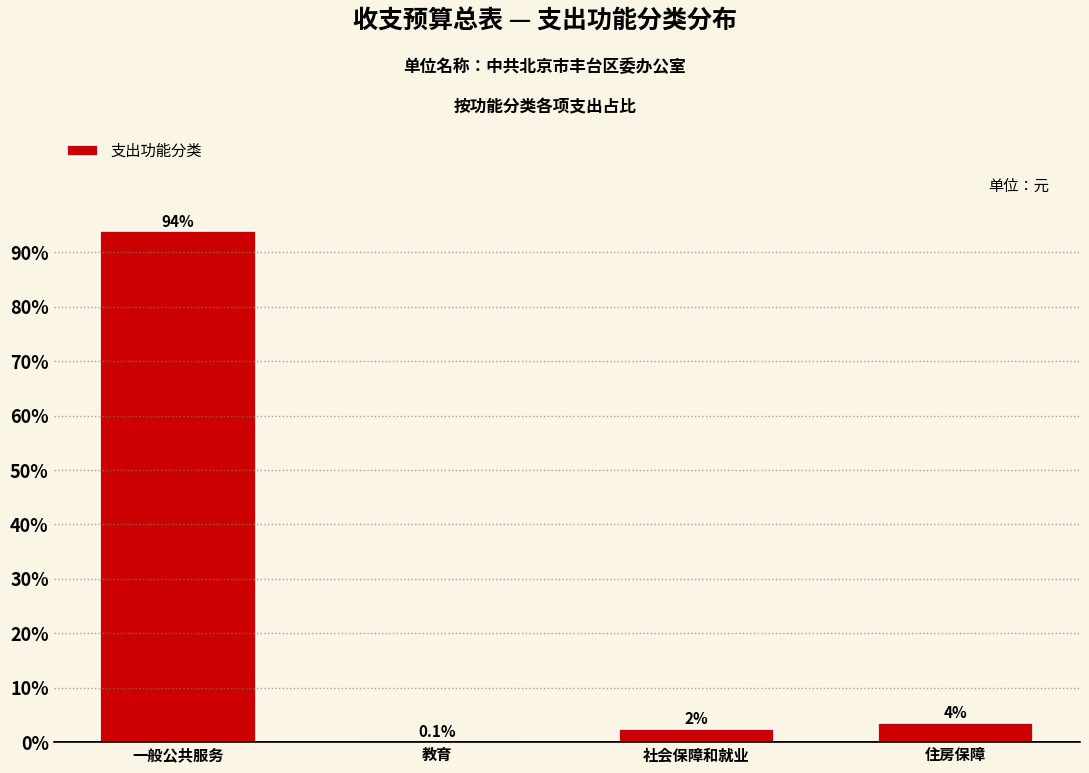

At which label does the data first exceed 3?

一般公共服务